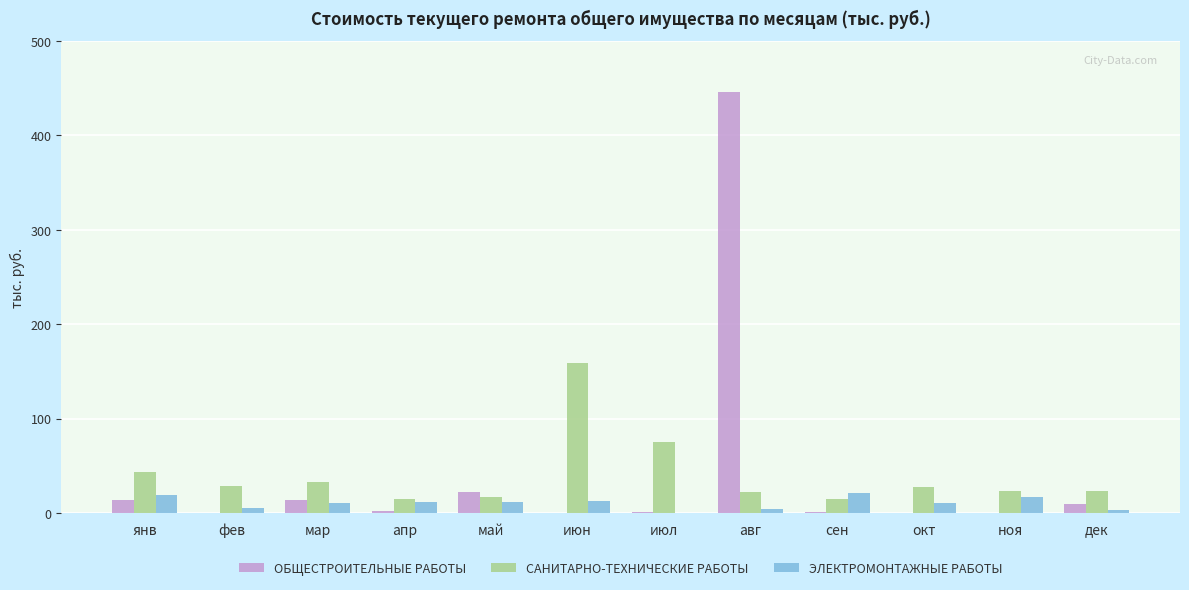

Which label corresponds to the largest value in the chart?

авг